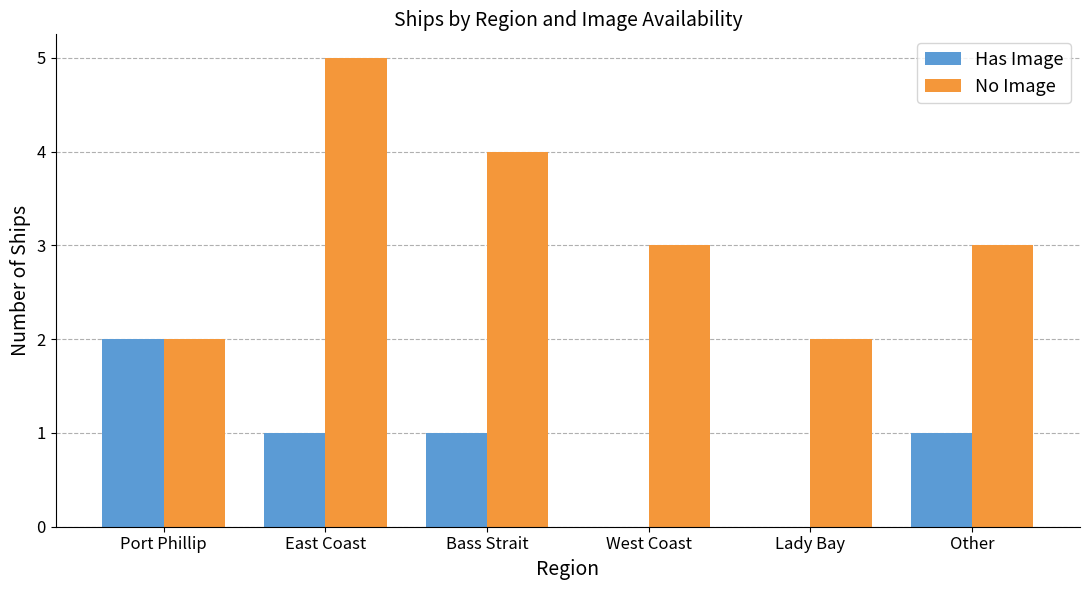

Count the number of categories in the chart.

6